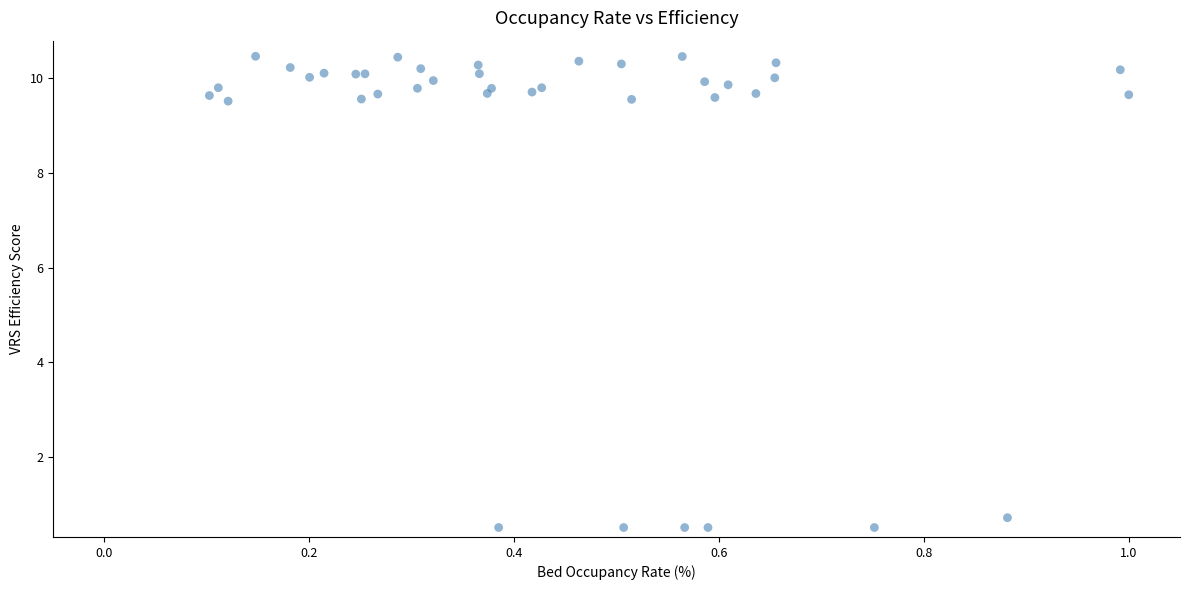

What Y value in the scatter plot is closest to 5?

0.7